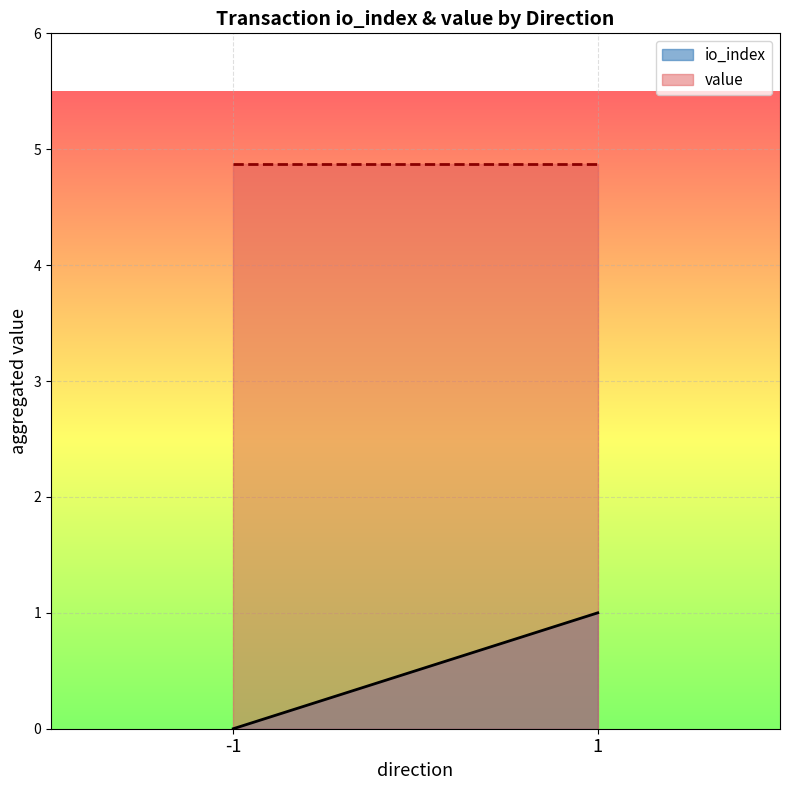

At 1, list the series in order from smallest to largest.

io_index, value